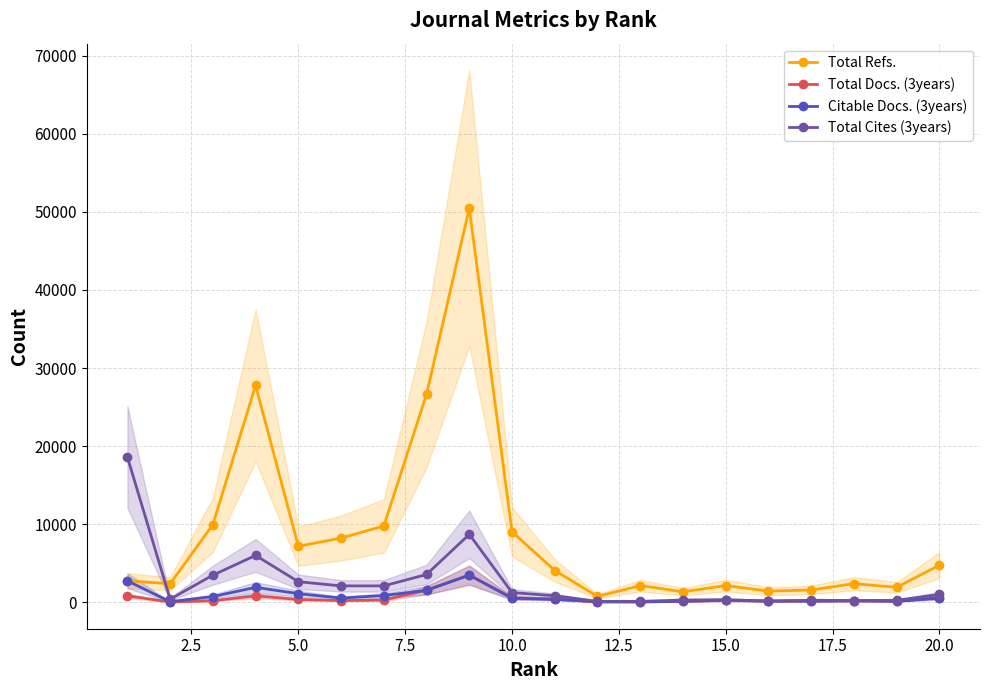

True or false: Citable Docs. (3years) has more than 2 interior local peaks.

True